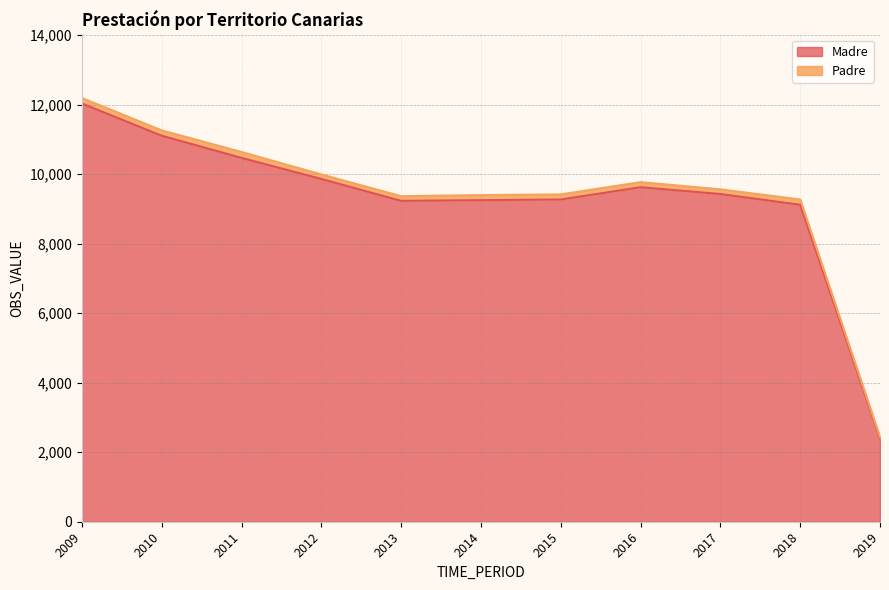

What is the sum of all values?

101792